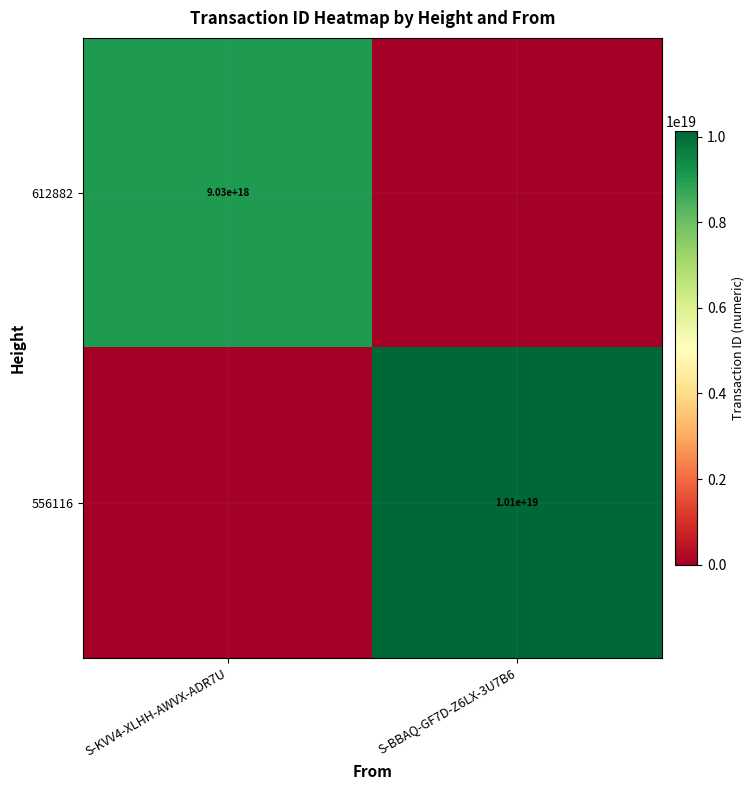

Is it true that 612882 equals 3781152539640961024 at S-KVV4-XLHH-AWVX-ADR7U?

False